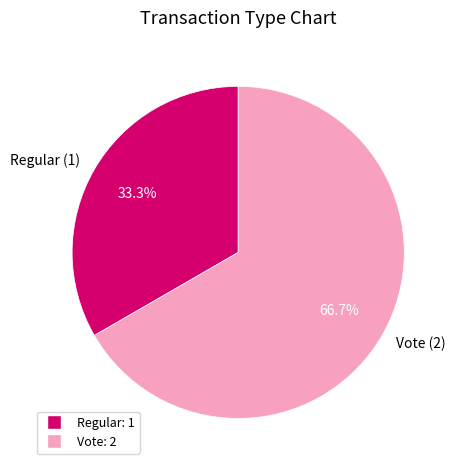

What is the largest slice in the pie chart?

Vote